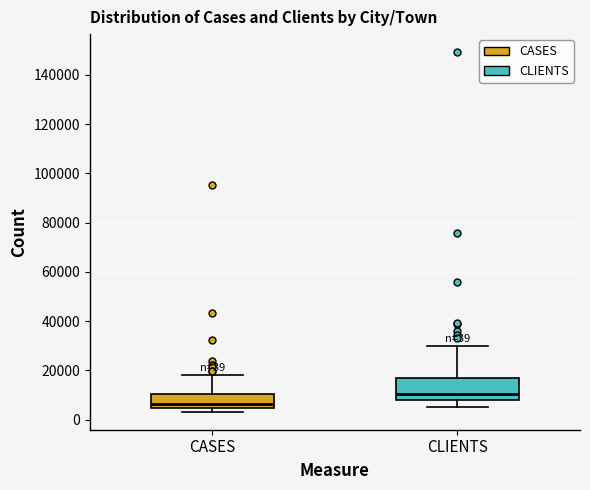

Comparing the boxes themselves (not the whiskers), which one is the tallest?

CLIENTS